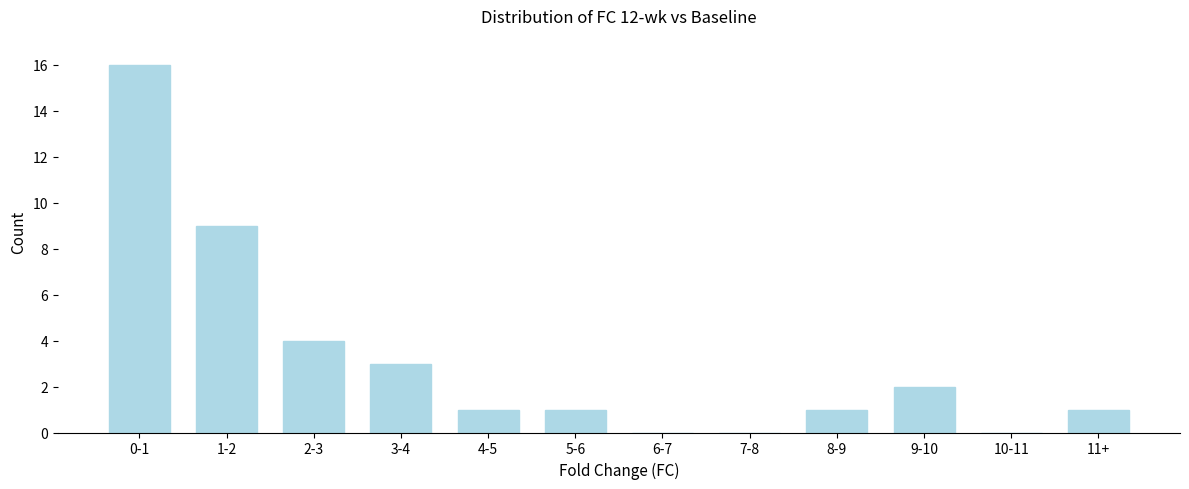

Reading left to right, transcribe all the data shown in this chart.

0-1=16	1-2=9	2-3=4	3-4=3	4-5=1	5-6=1	6-7=0	7-8=0	8-9=1	9-10=2	10-11=0	11+=1